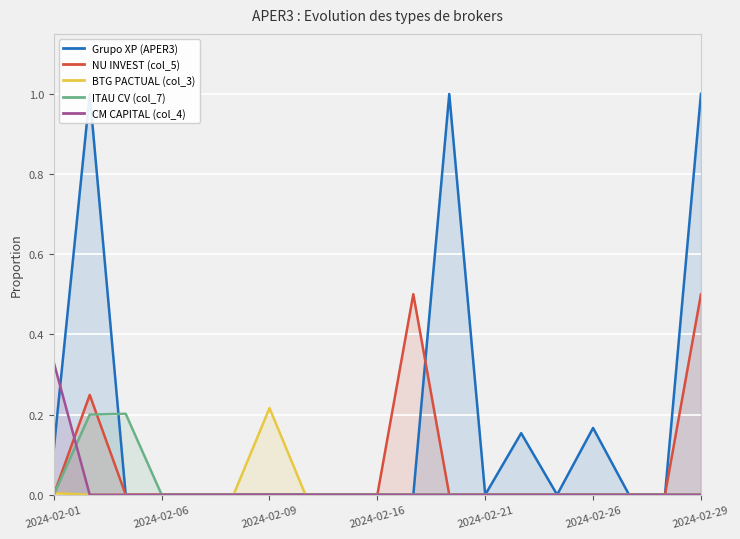

Rank the series by their maximum value, from lowest to highest.

ITAU CV (col_7), BTG PACTUAL (col_3), CM CAPITAL (col_4), NU INVEST (col_5), Grupo XP (APER3)